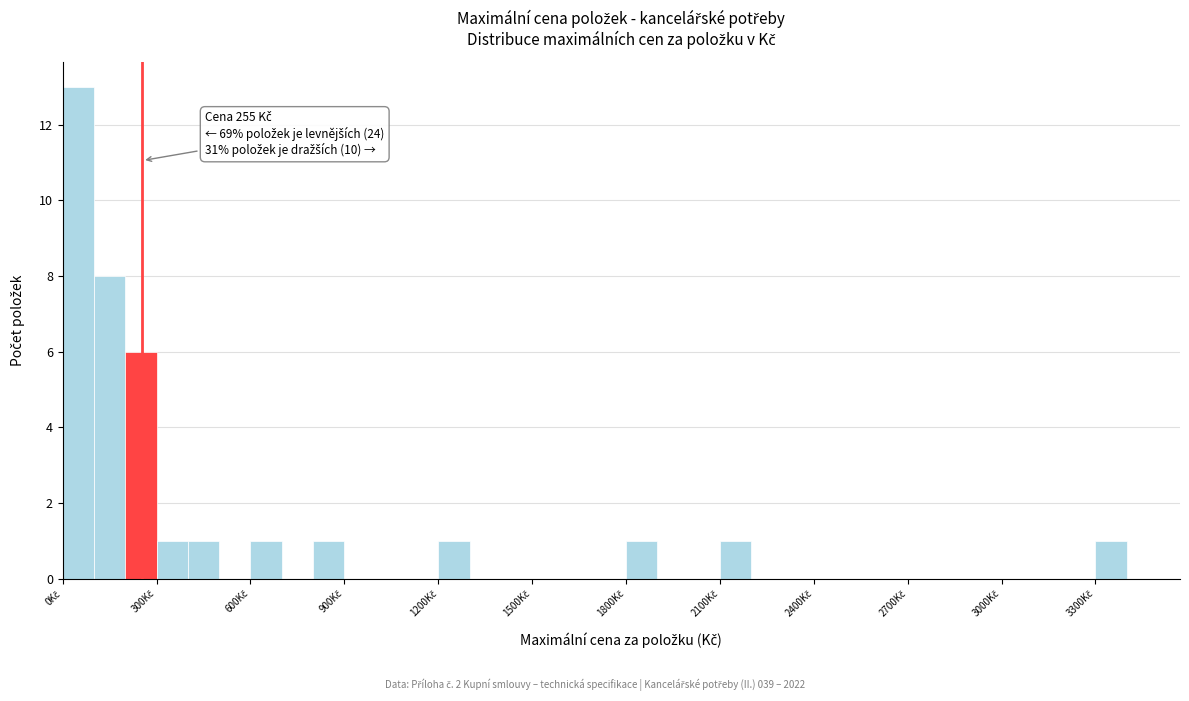

Read against the x-axis, roughly where is the centre of the tallest bar?

50